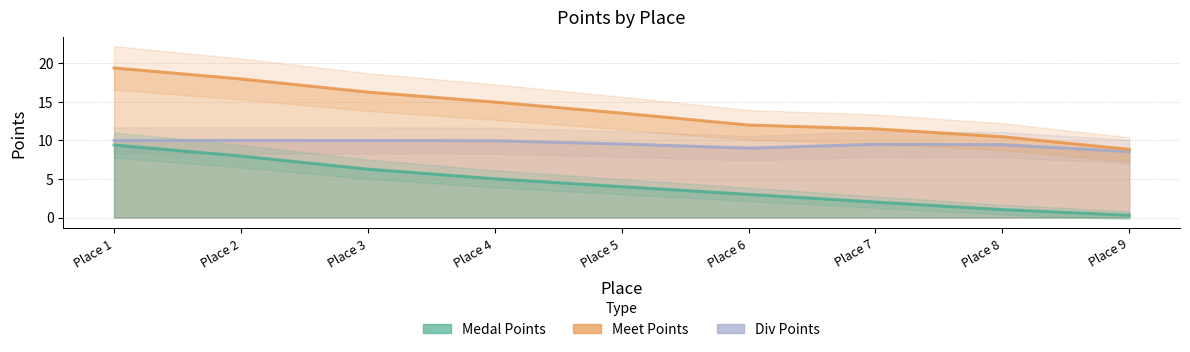

What is the sum of the Medal Points values at Place 5 and Place 4?

9.0